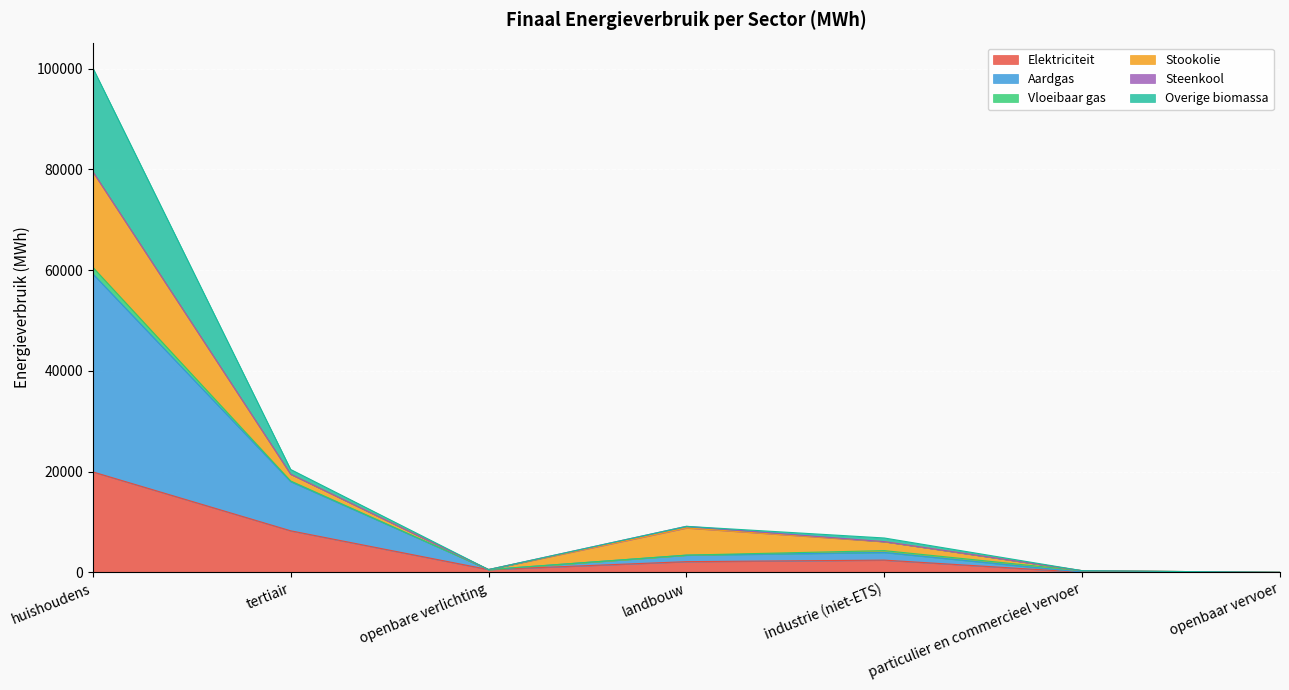

What is the sum of all Elektriciteit values?

33310.6